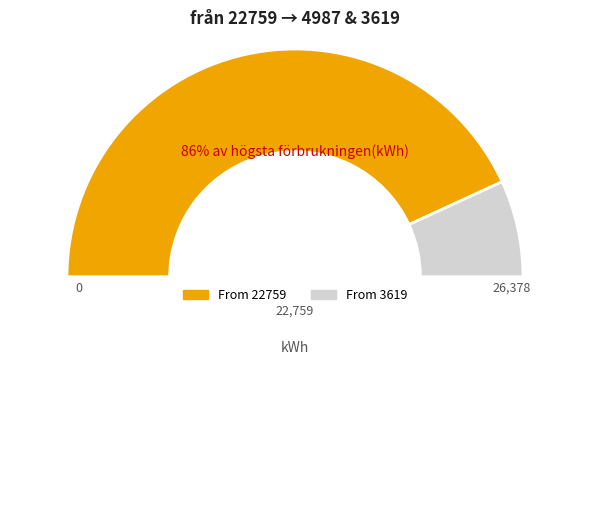

True or false: 22759 accounts for 88% of the total.

False